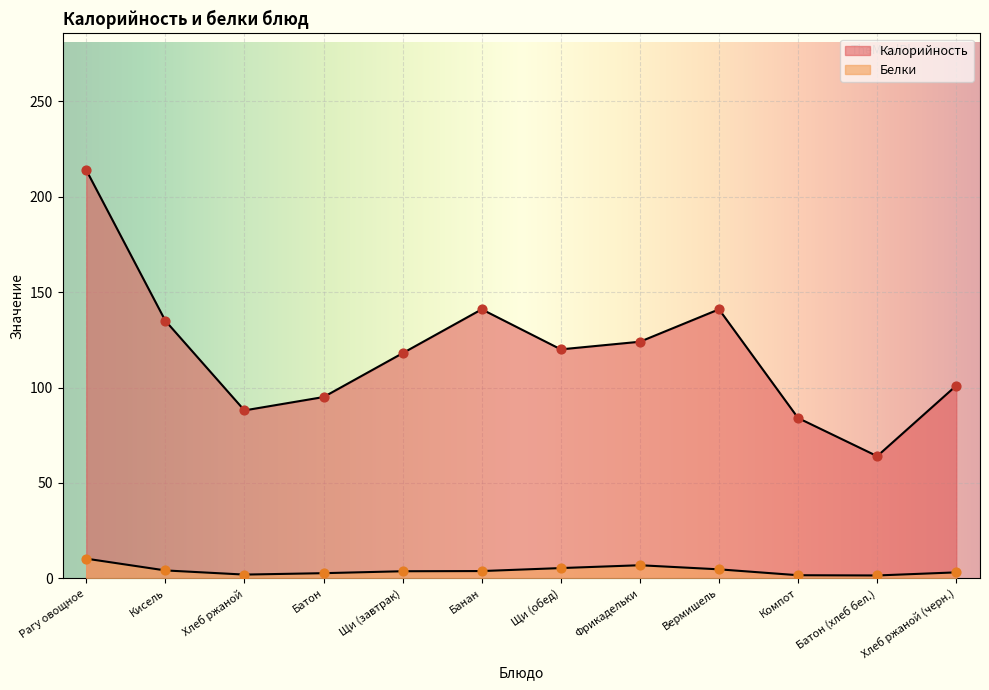

Which series has the largest total across all categories?

Калорийность